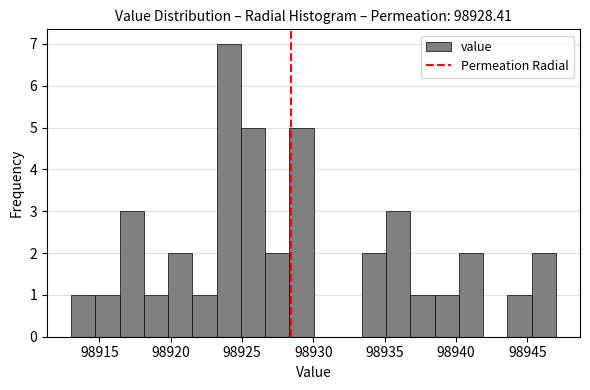

Around what value on the x-axis is the tallest bar? Give the approximate position of its centre, as read against the axis.

98924.0